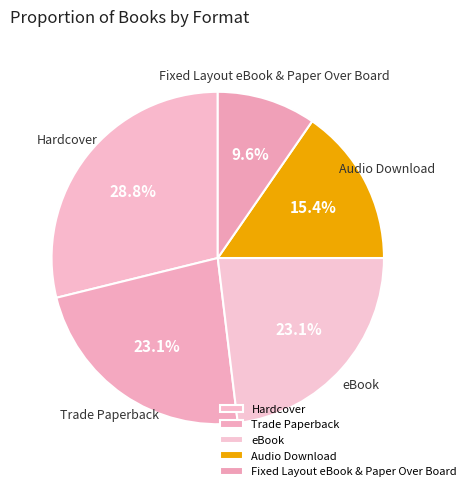

Which has a higher value, Trade Paperback or Audio Download?

Trade Paperback